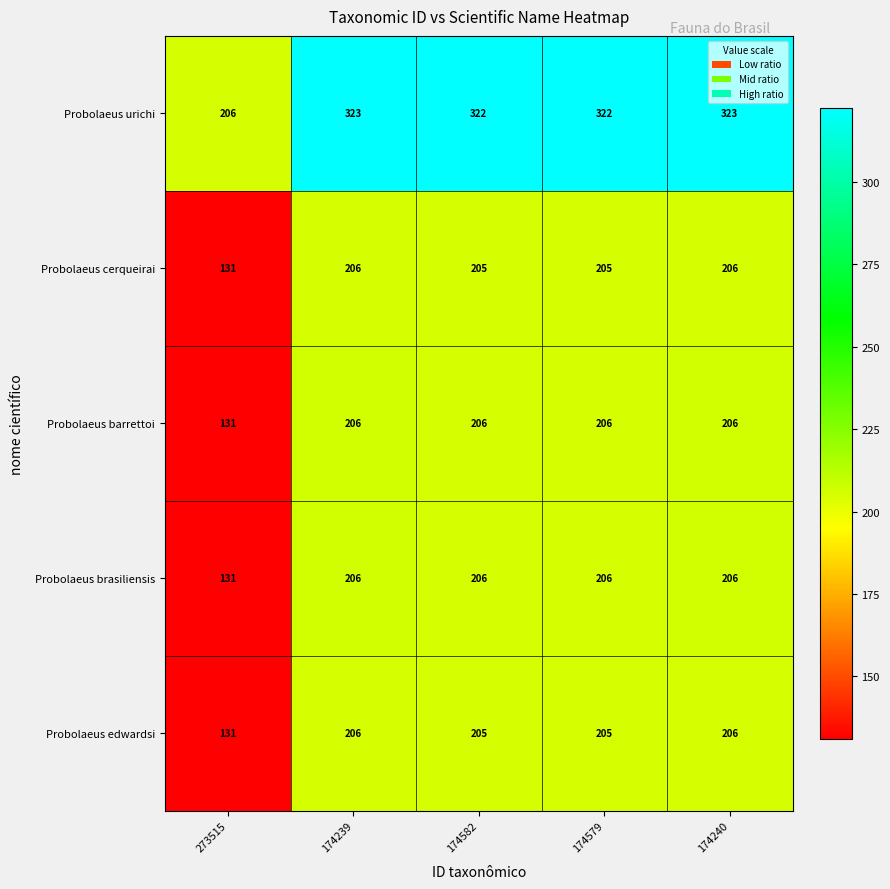

Is it true that Probolaeus cerqueirai equals 364 at 174239?

False